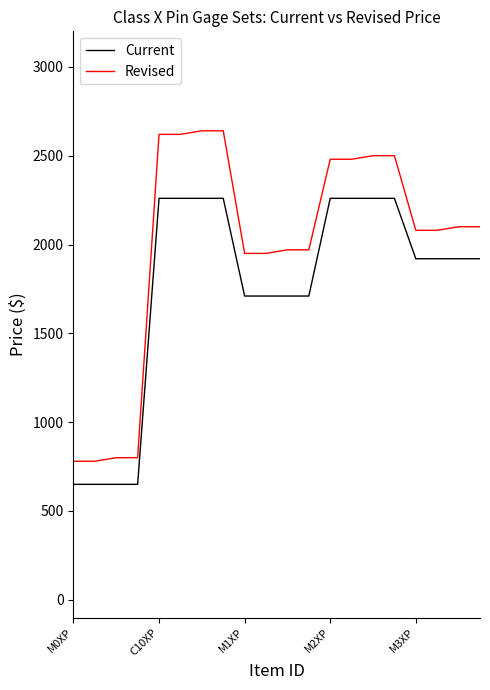

How many lines are shown in the chart?

2